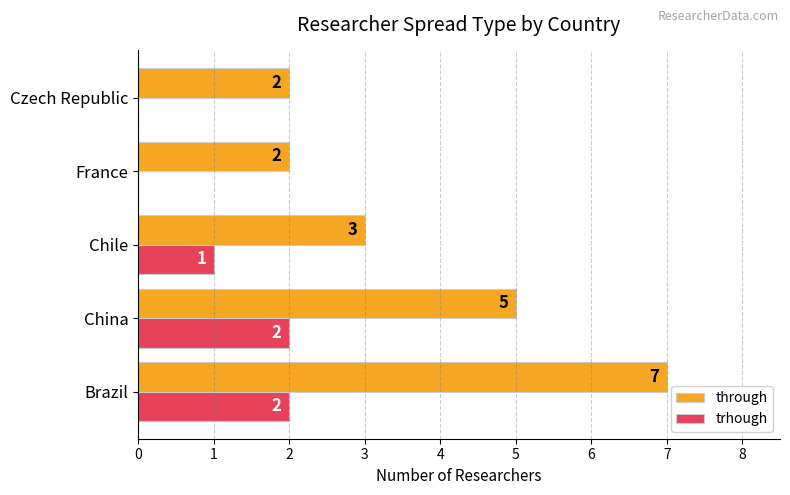

At which label is trhough closest to 1?

Chile